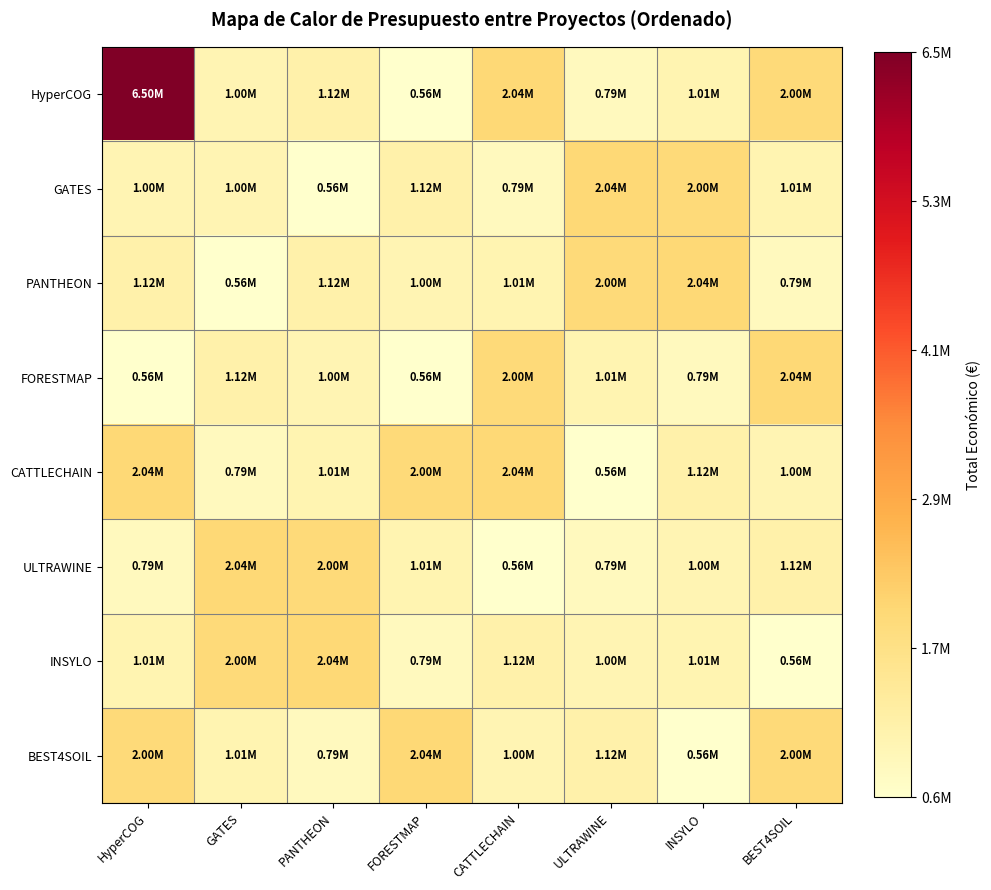

Reading right to left, list all the values displayed in this chart.

HyperCOG: BEST4SOIL=1998299	INSYLO=1005113	ULTRAWINE=791359	CATTLECHAIN=2039415	FORESTMAP=558821	PANTHEON=1117800	GATES=998906	HyperCOG=6504312
GATES: BEST4SOIL=1005113	INSYLO=1998299	ULTRAWINE=2039415	CATTLECHAIN=791359	FORESTMAP=1117800	PANTHEON=558821	GATES=998906	HyperCOG=998906
PANTHEON: BEST4SOIL=791359	INSYLO=2039415	ULTRAWINE=1998299	CATTLECHAIN=1005113	FORESTMAP=998906	PANTHEON=1117800	GATES=558821	HyperCOG=1117800
FORESTMAP: BEST4SOIL=2039415	INSYLO=791359	ULTRAWINE=1005113	CATTLECHAIN=1998299	FORESTMAP=558821	PANTHEON=998906	GATES=1117800	HyperCOG=558821
CATTLECHAIN: BEST4SOIL=998906	INSYLO=1117800	ULTRAWINE=558821	CATTLECHAIN=2039415	FORESTMAP=1998299	PANTHEON=1005113	GATES=791359	HyperCOG=2039415
ULTRAWINE: BEST4SOIL=1117800	INSYLO=998906	ULTRAWINE=791359	CATTLECHAIN=558821	FORESTMAP=1005113	PANTHEON=1998299	GATES=2039415	HyperCOG=791359
INSYLO: BEST4SOIL=558821	INSYLO=1005113	ULTRAWINE=998906	CATTLECHAIN=1117800	FORESTMAP=791359	PANTHEON=2039415	GATES=1998299	HyperCOG=1005113
BEST4SOIL: BEST4SOIL=1998299	INSYLO=558821	ULTRAWINE=1117800	CATTLECHAIN=998906	FORESTMAP=2039415	PANTHEON=791359	GATES=1005113	HyperCOG=1998299